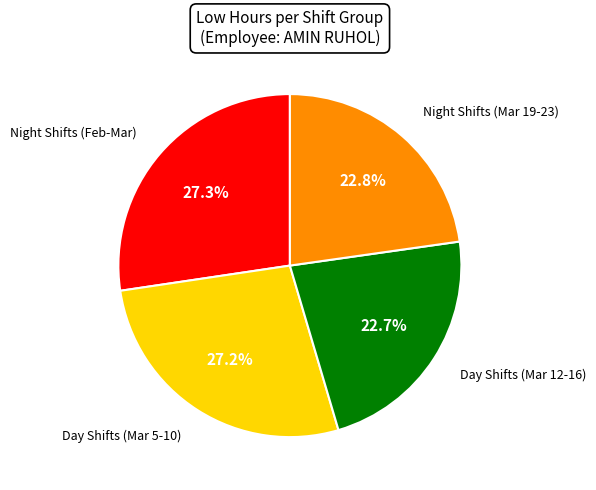

To the nearest percent, what is the average slice percentage?

25%